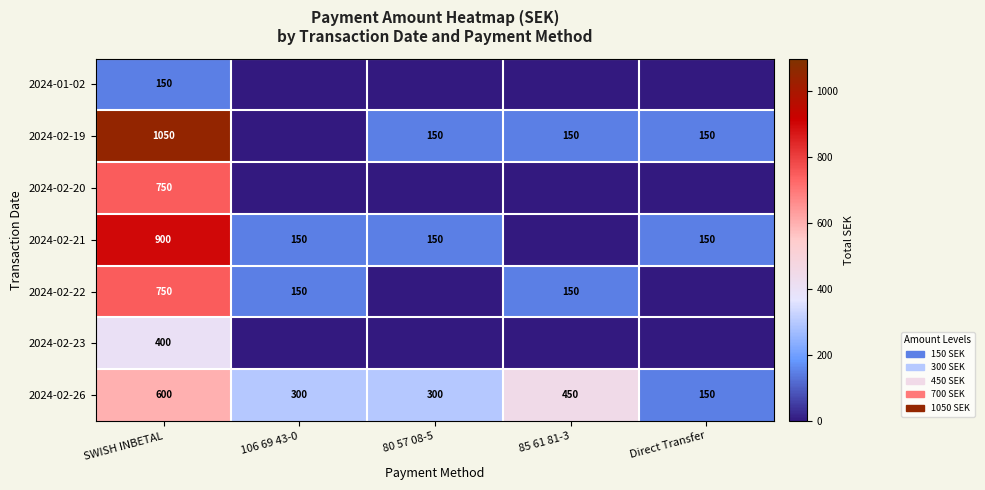

True or false: 2024-02-22 has a value of 150 at 85 61 81-3.

True